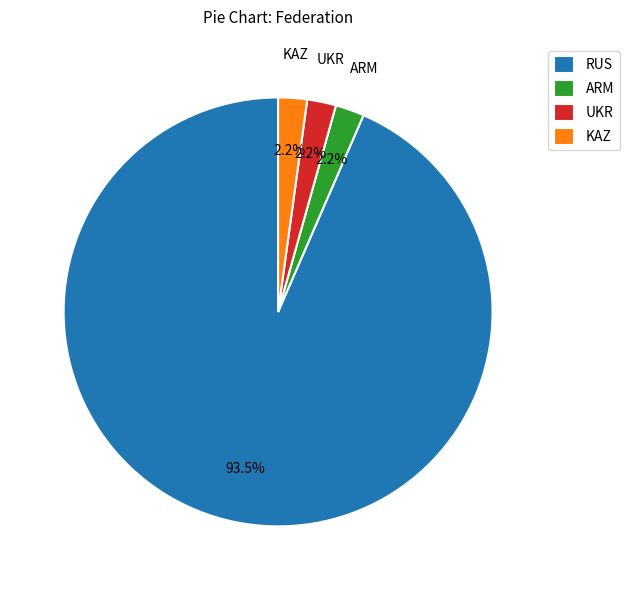

How many segments does this pie chart have?

4